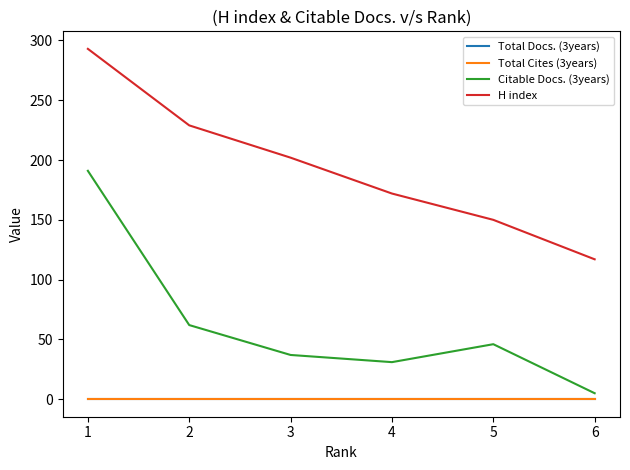

Does the chart have visible grid lines?

No